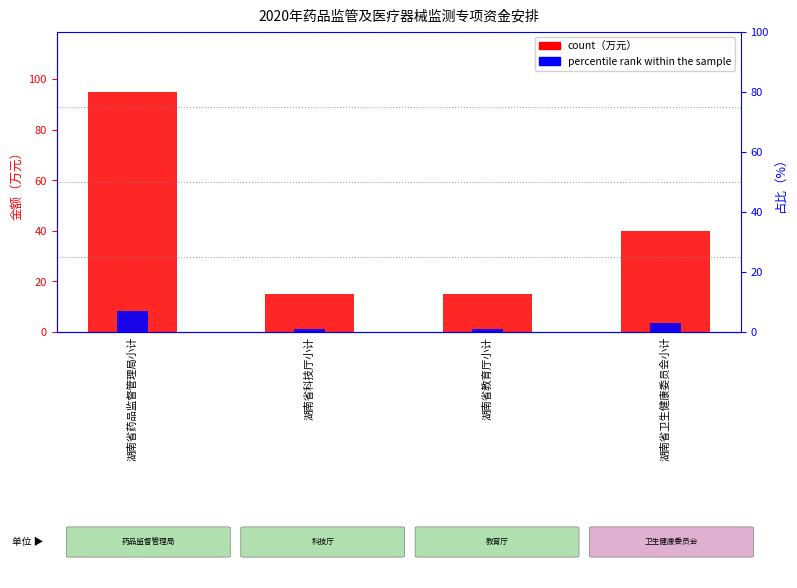

List the series in order of their peak value, highest first.

count, percentile rank within the sample